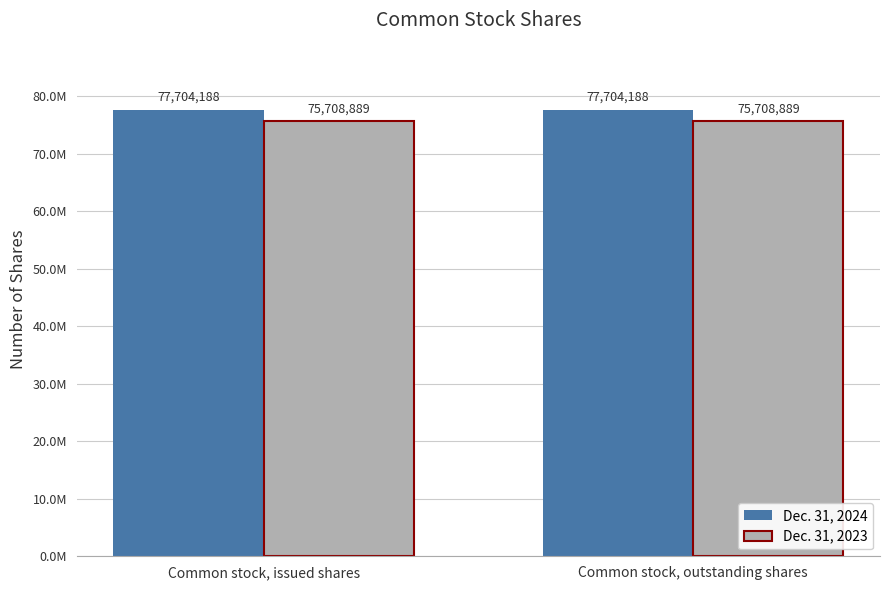

Rank the categories by Dec. 31, 2023 value from lowest to highest.

Common stock, issued shares, Common stock, outstanding shares